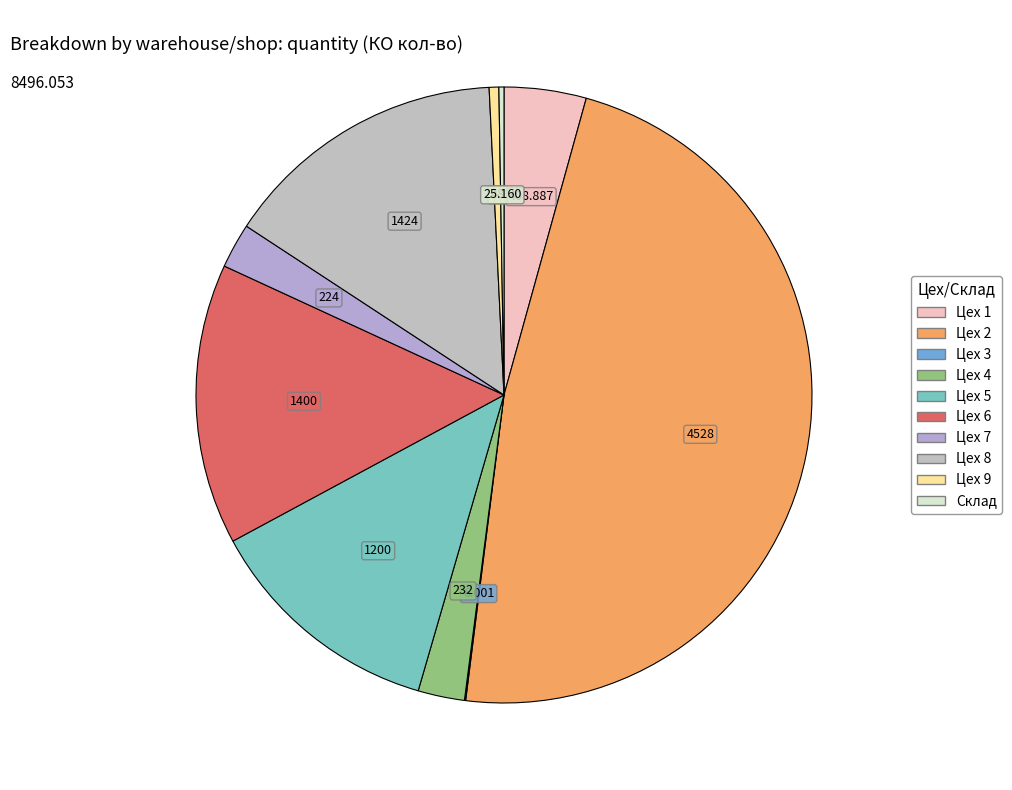

Does Цех 7 represent more than half of the total?

No